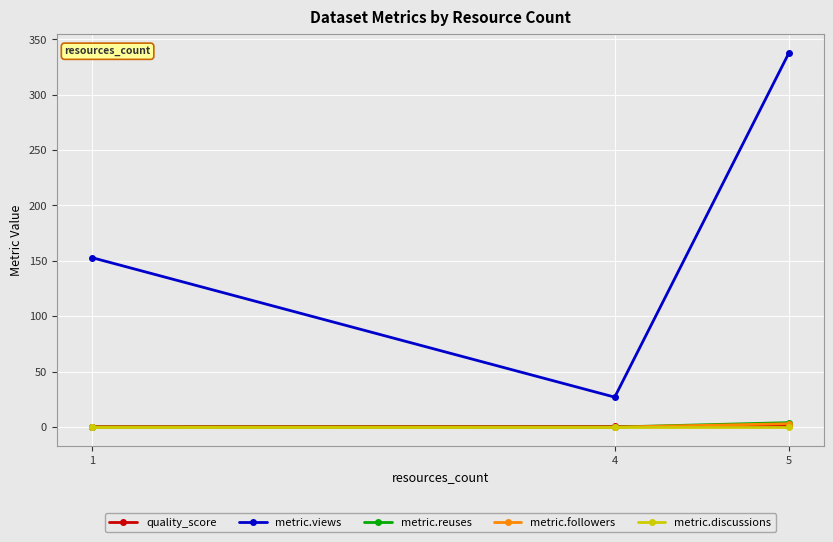

At how many categories does at least one series exceed 127?

2